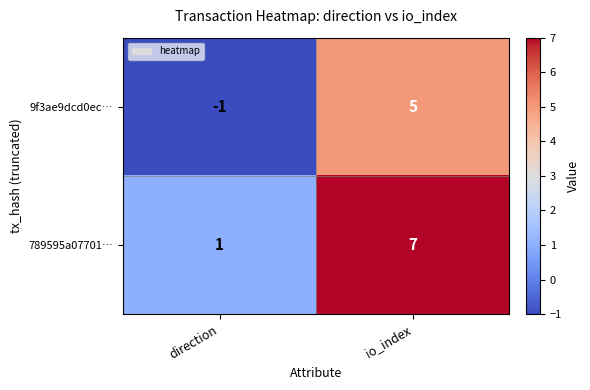

Which category has the highest value across all series?

io_index